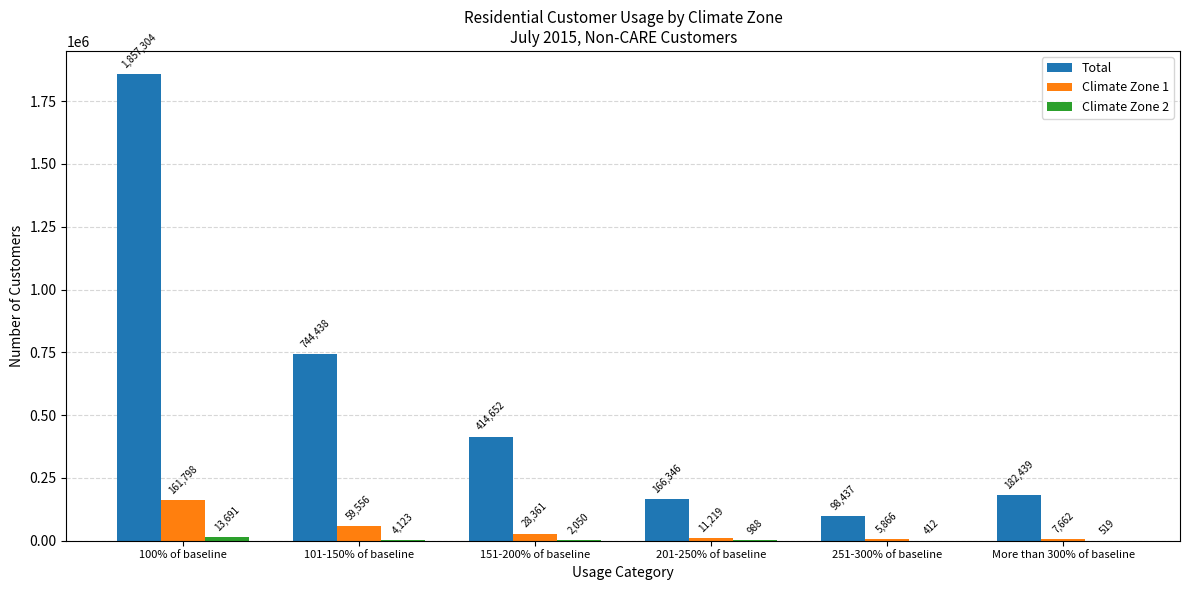

Which series has the widest spread of values?

Total